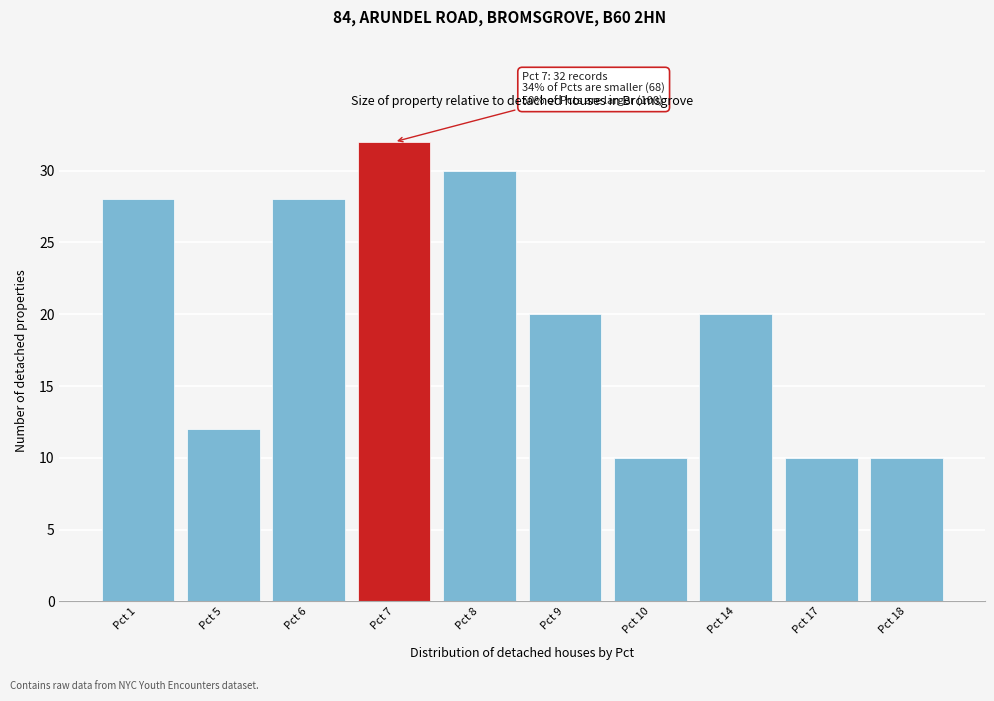

Reading left to right, what are all the values shown in this chart?

28	12	28	32	30	20	10	20	10	10